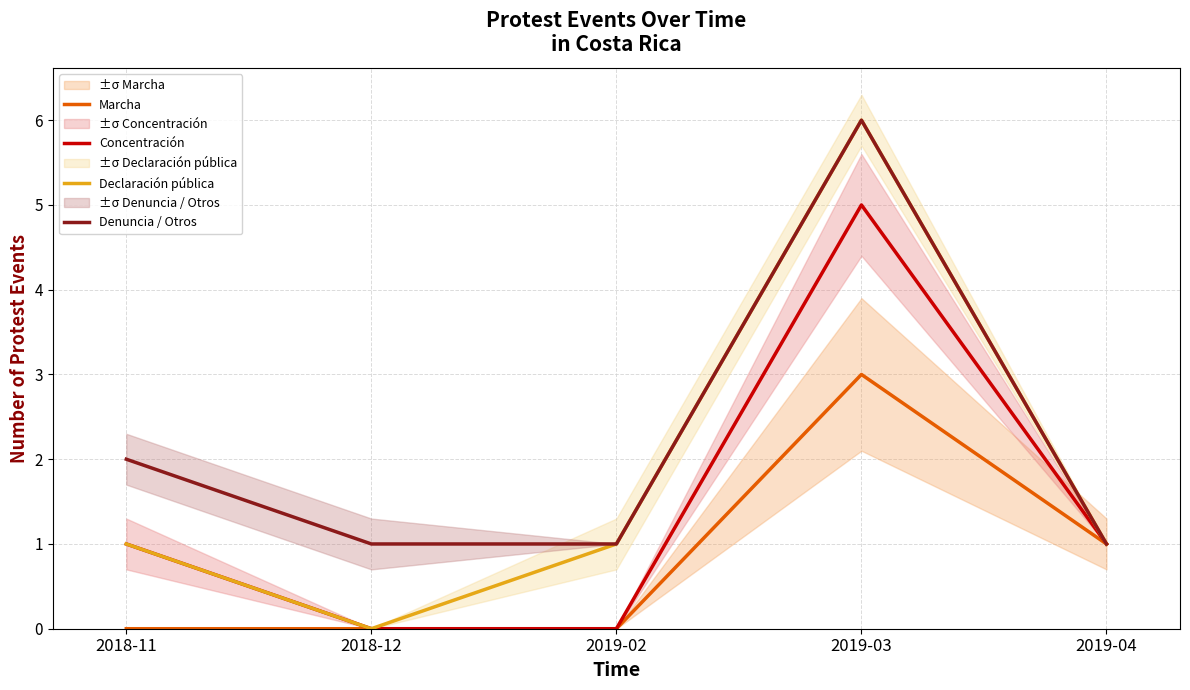

What is the total value across all series at 2018-11?

4